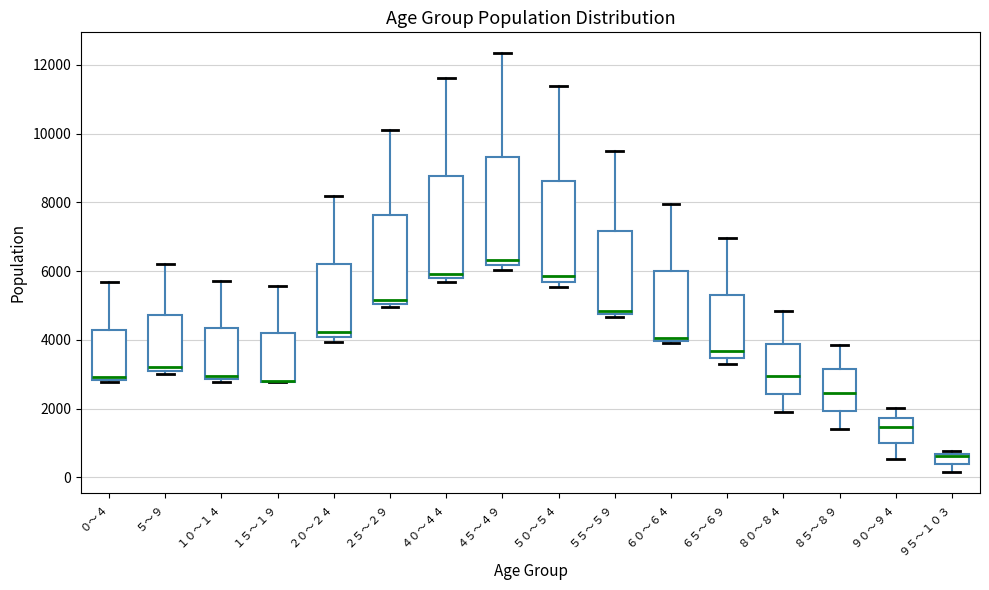

Where does the lower whisker of the box for ９５～１０３ end on the y-axis? The values are not printed on the chart, so give them approximately, as read against the axis.

200